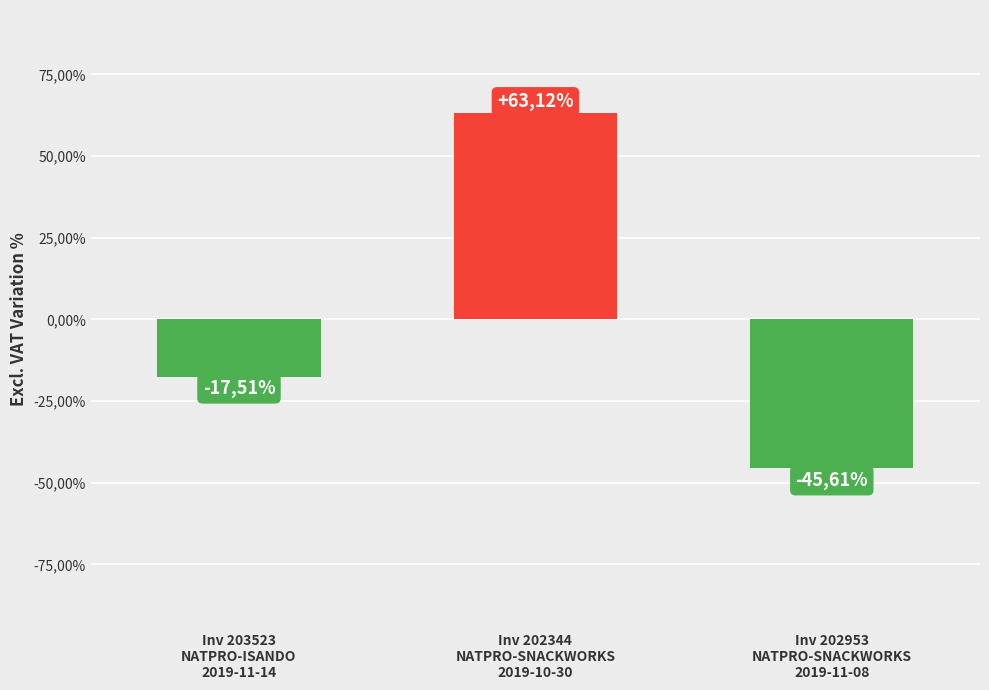

What is the value of the 3rd bar from the left?

-0.5